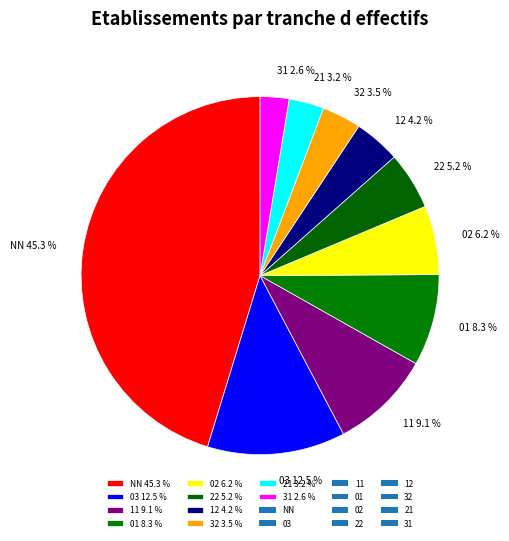

How many slices are in this pie chart?

10